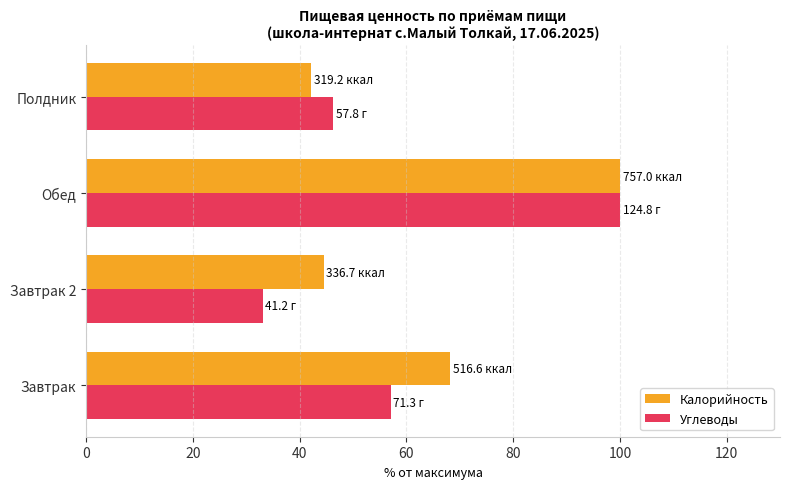

Count the number of categories in the chart.

4